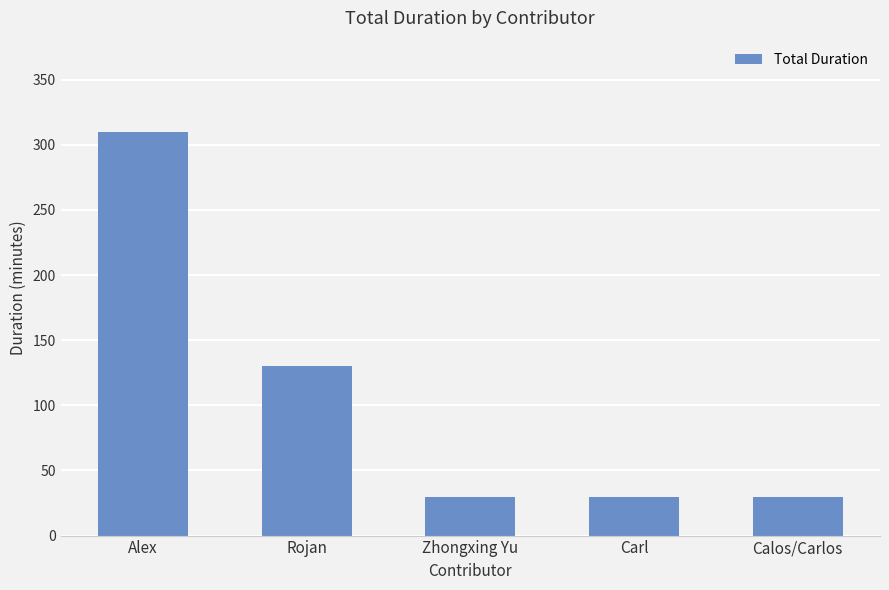

What is the minimum value shown in the chart?

30